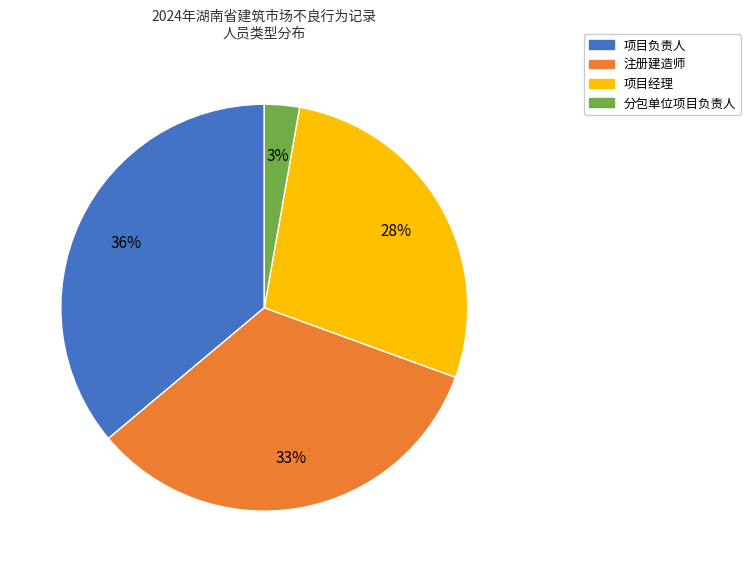

How many slices are in this pie chart?

4